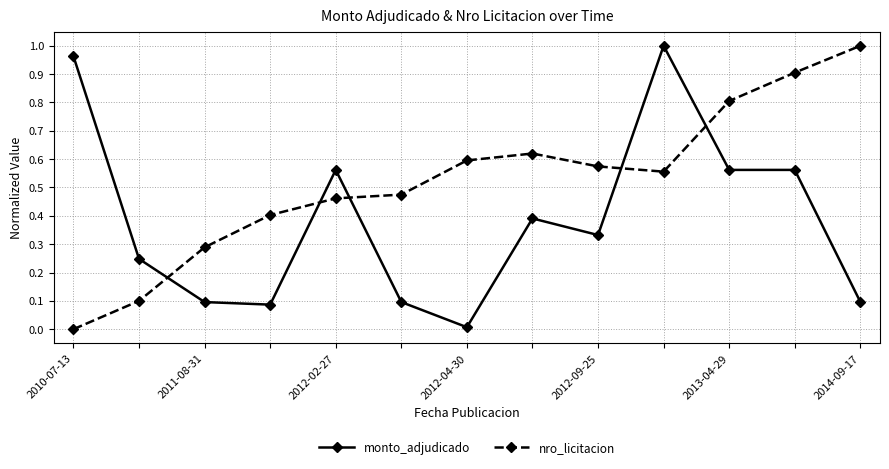

What are all the series names shown in the legend?

monto_adjudicado, nro_licitacion